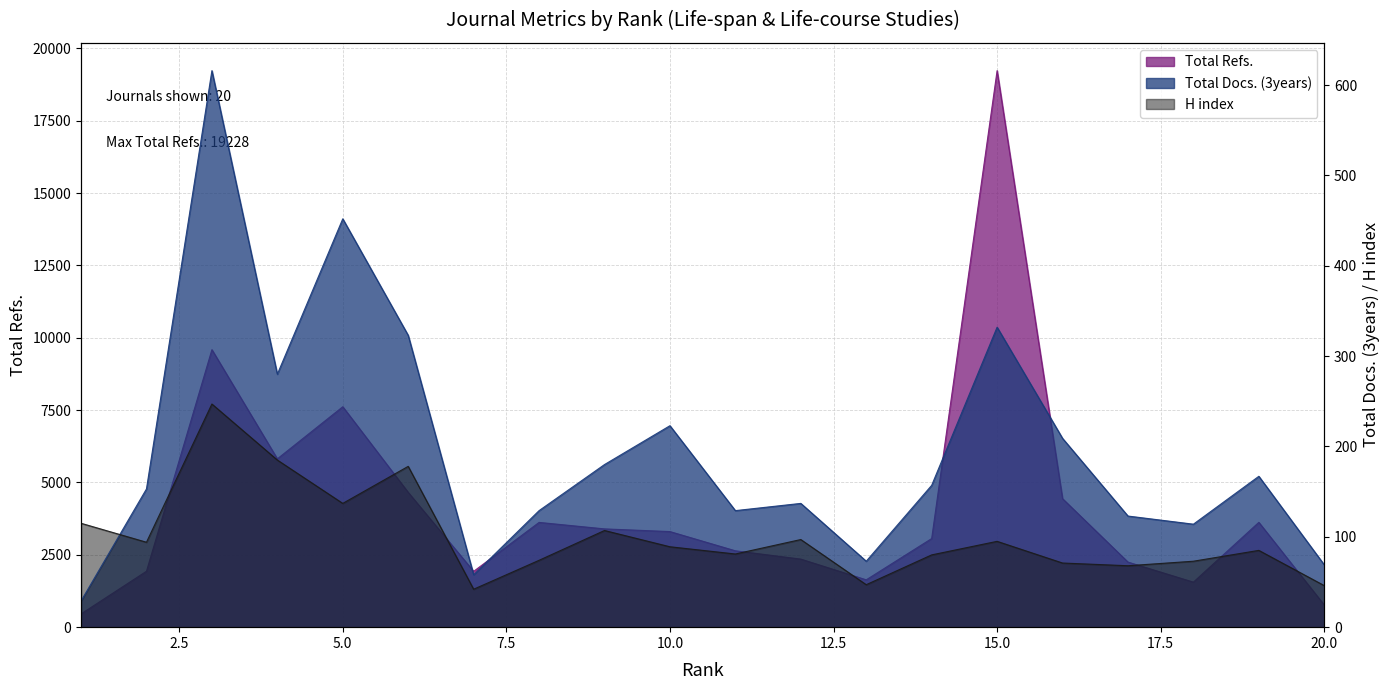

At how many categories does at least one series exceed 1698?

16